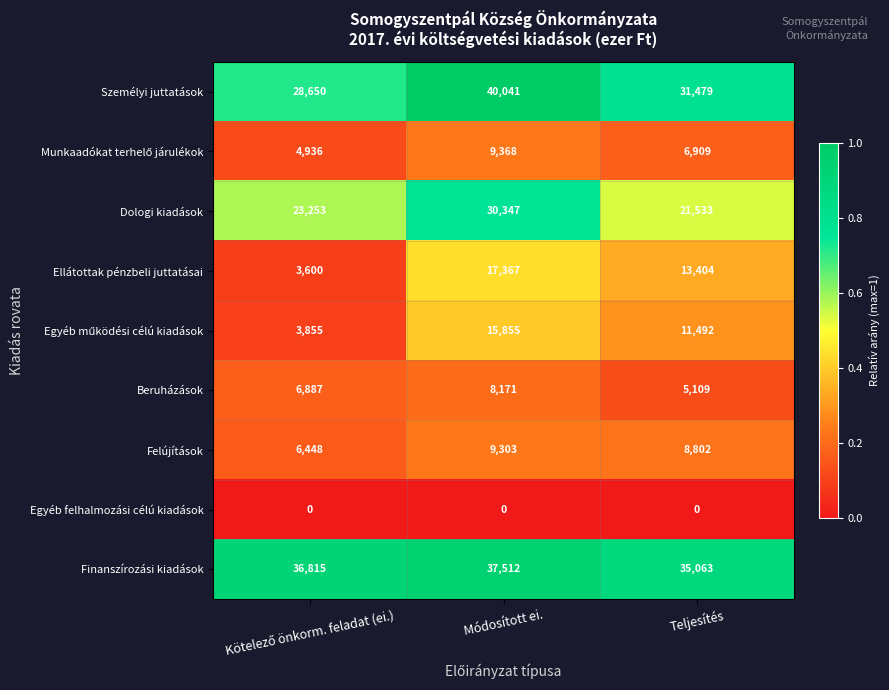

At how many categories does at least one series exceed 0?

3